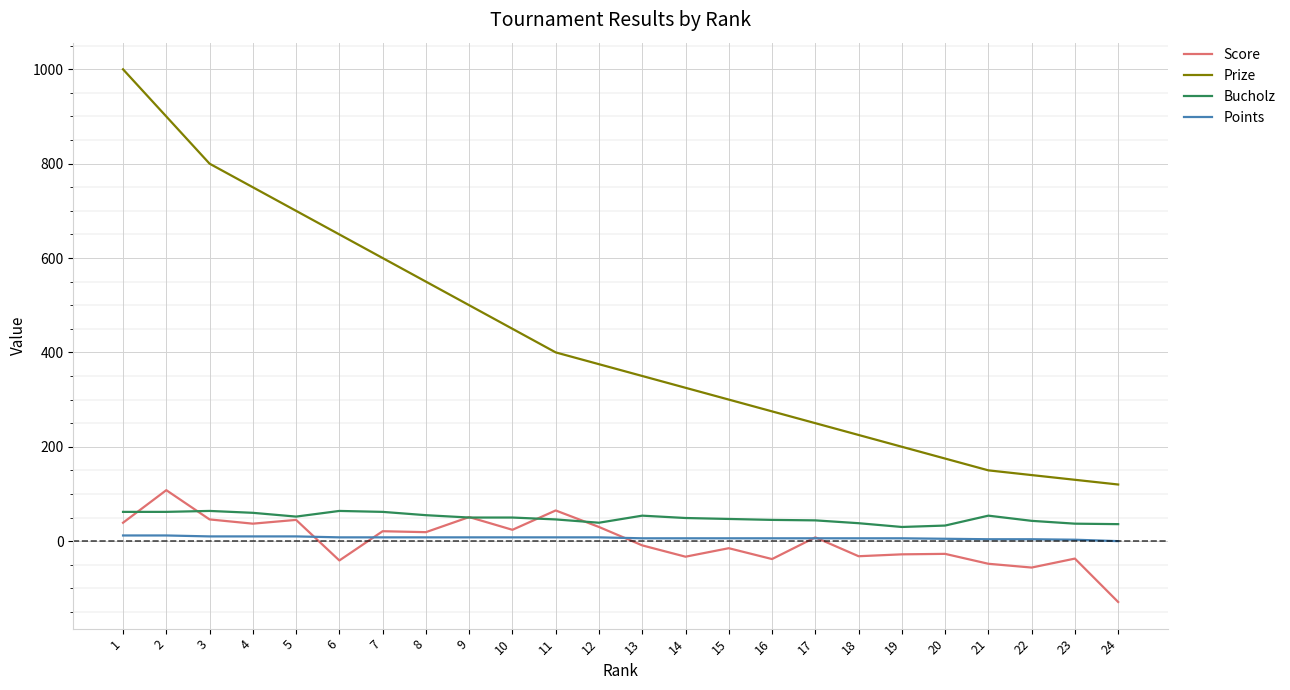

Is it true that Prize equals 234 at 22?

False